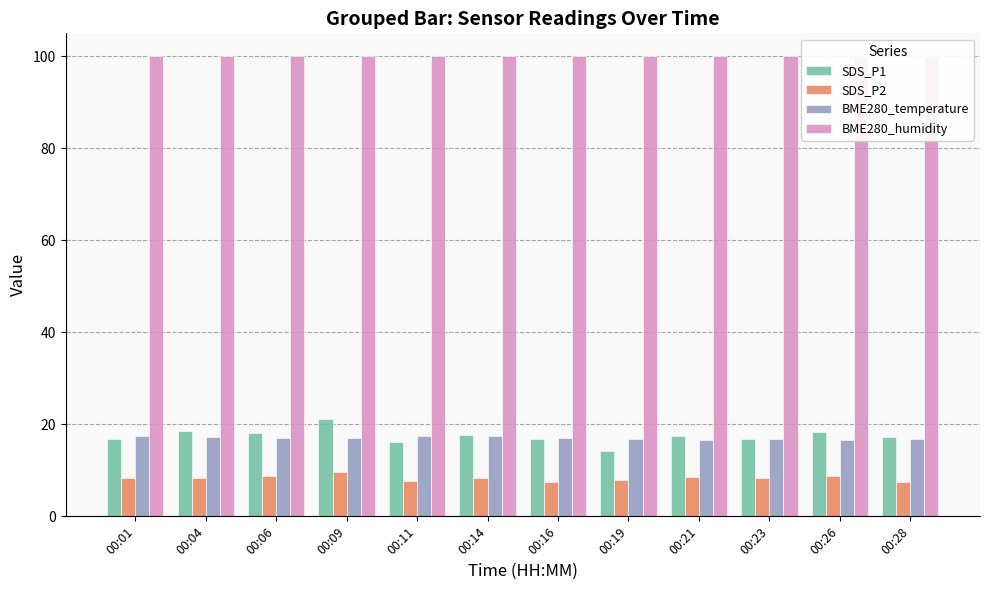

How many values in the SDS_P2 series exceed 8?

8